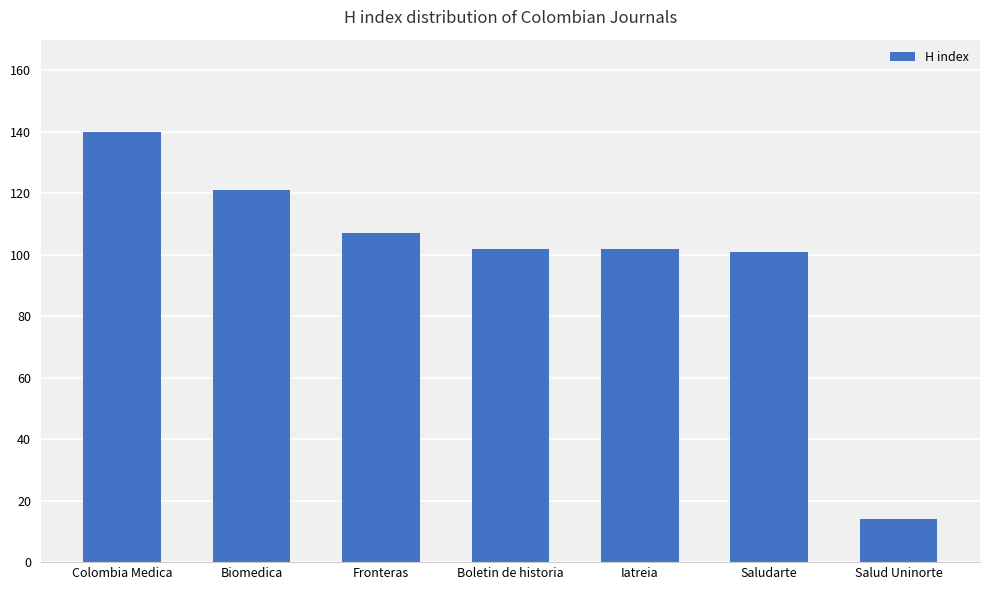

How many bars are there in total?

7